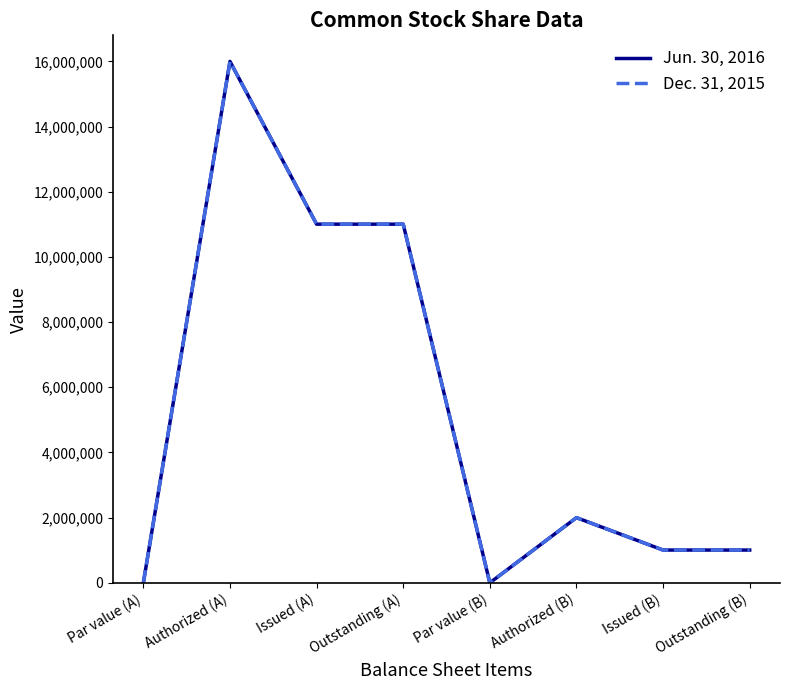

Is this an area chart (filled region under the line)?

No